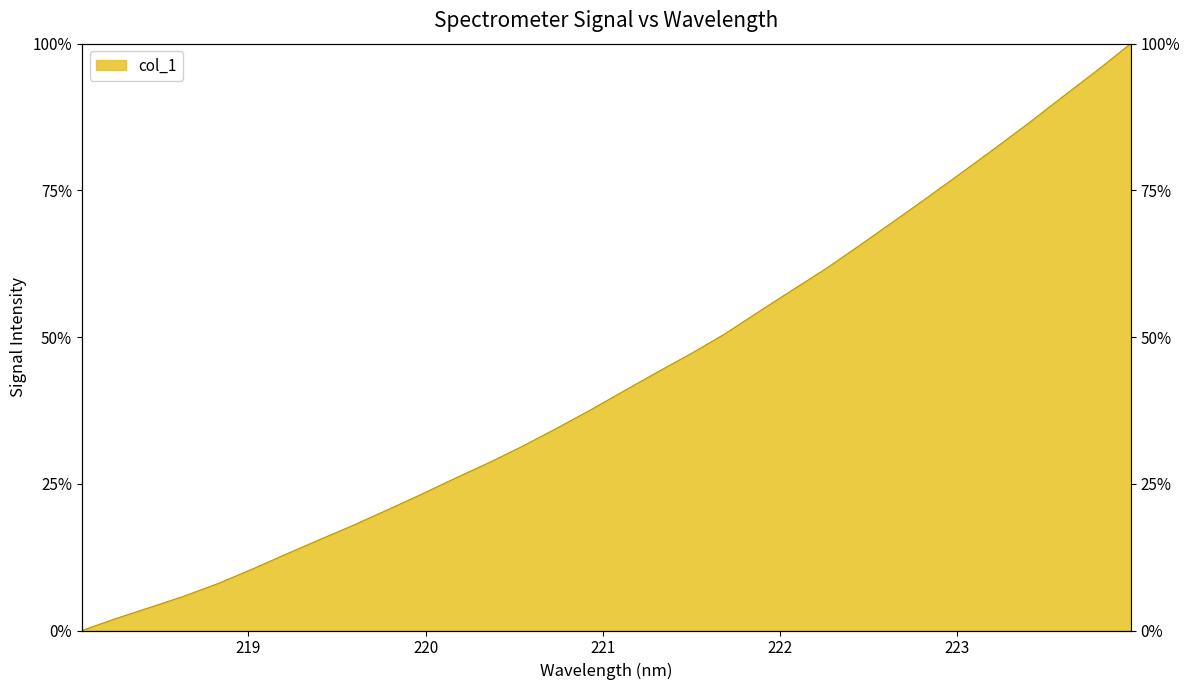

What is the difference between the second highest and second lowest values?

0.9